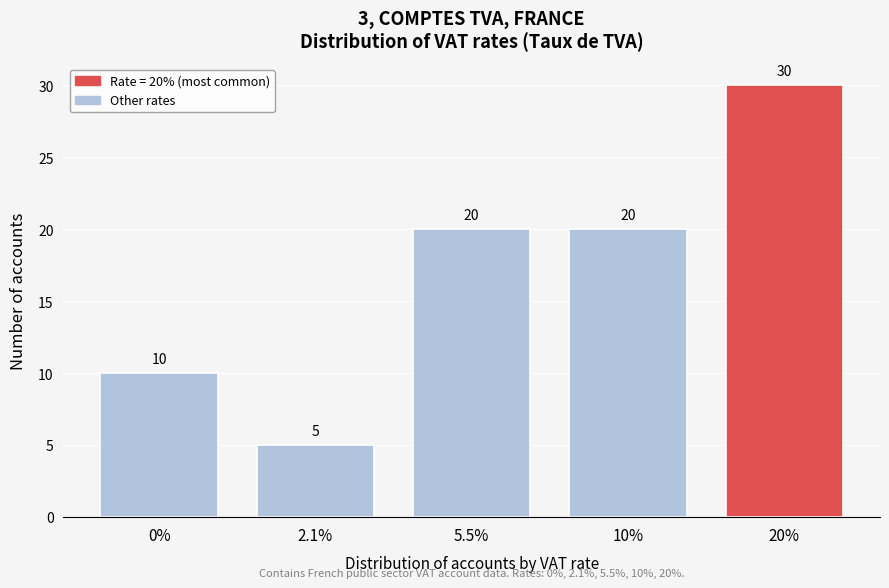

Reading left to right, list all the values displayed in this chart.

10	5	20	20	30